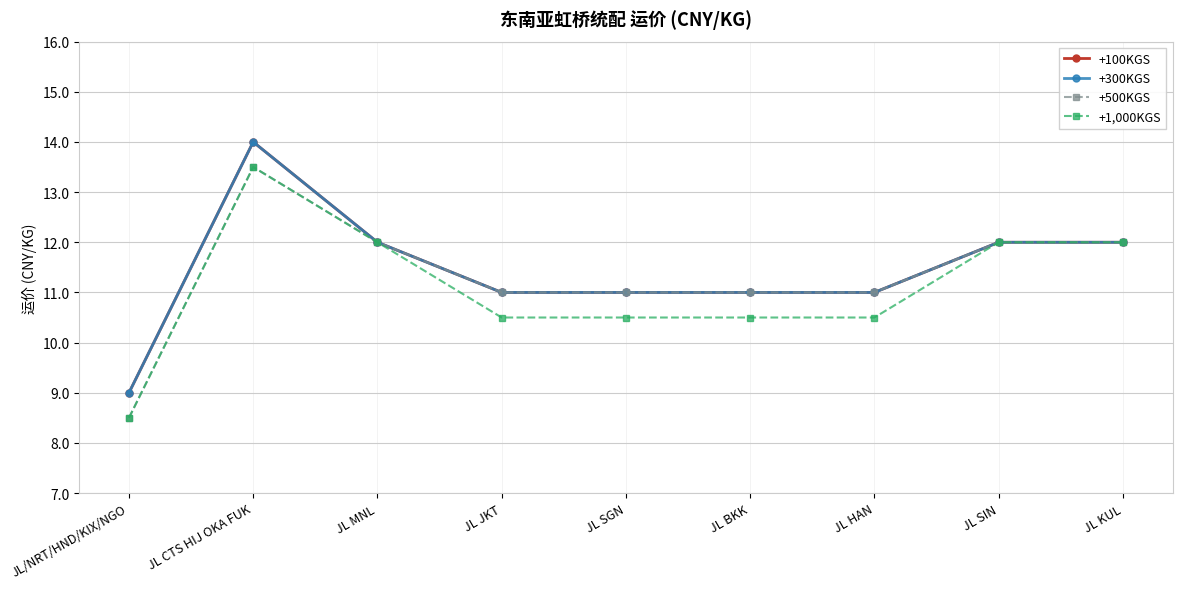

What is the difference between the second highest and second lowest values in the +300KGS series?

1.0